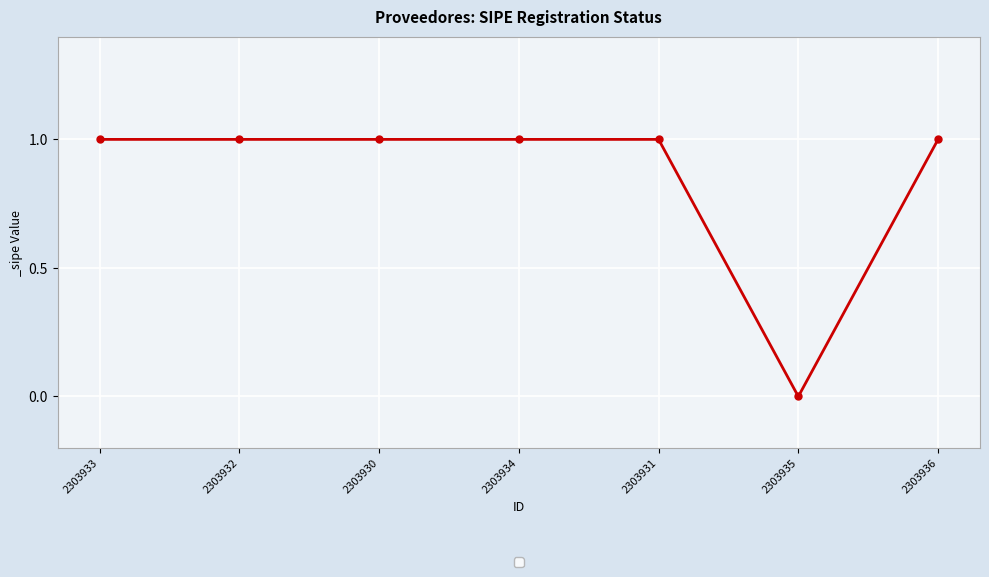

Which label corresponds to the smallest value in the chart?

2303935